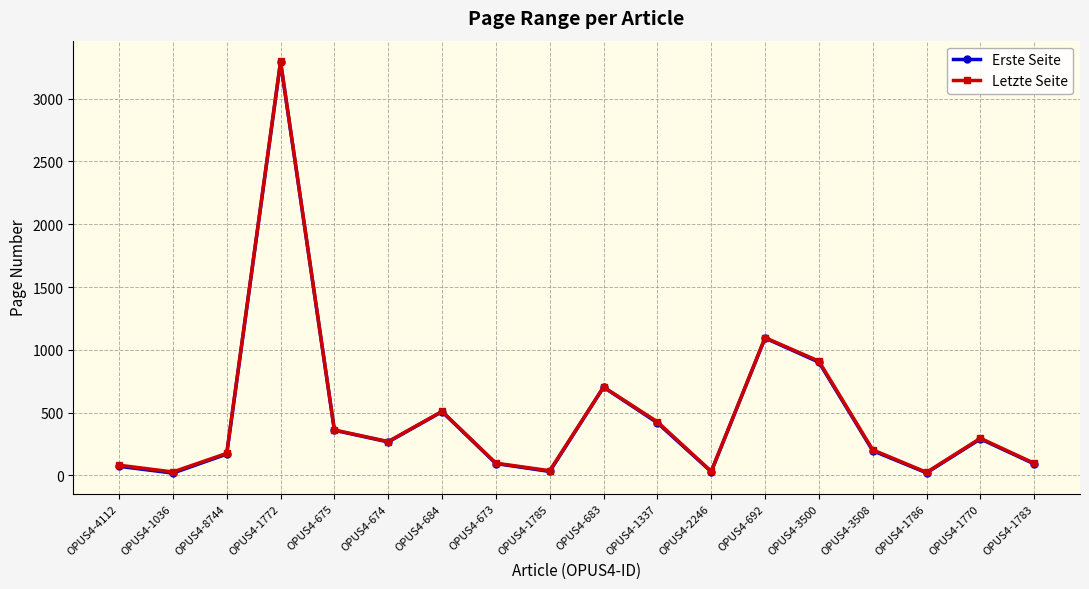

At which category does the chart reach its minimum across all series?

OPUS4-1036